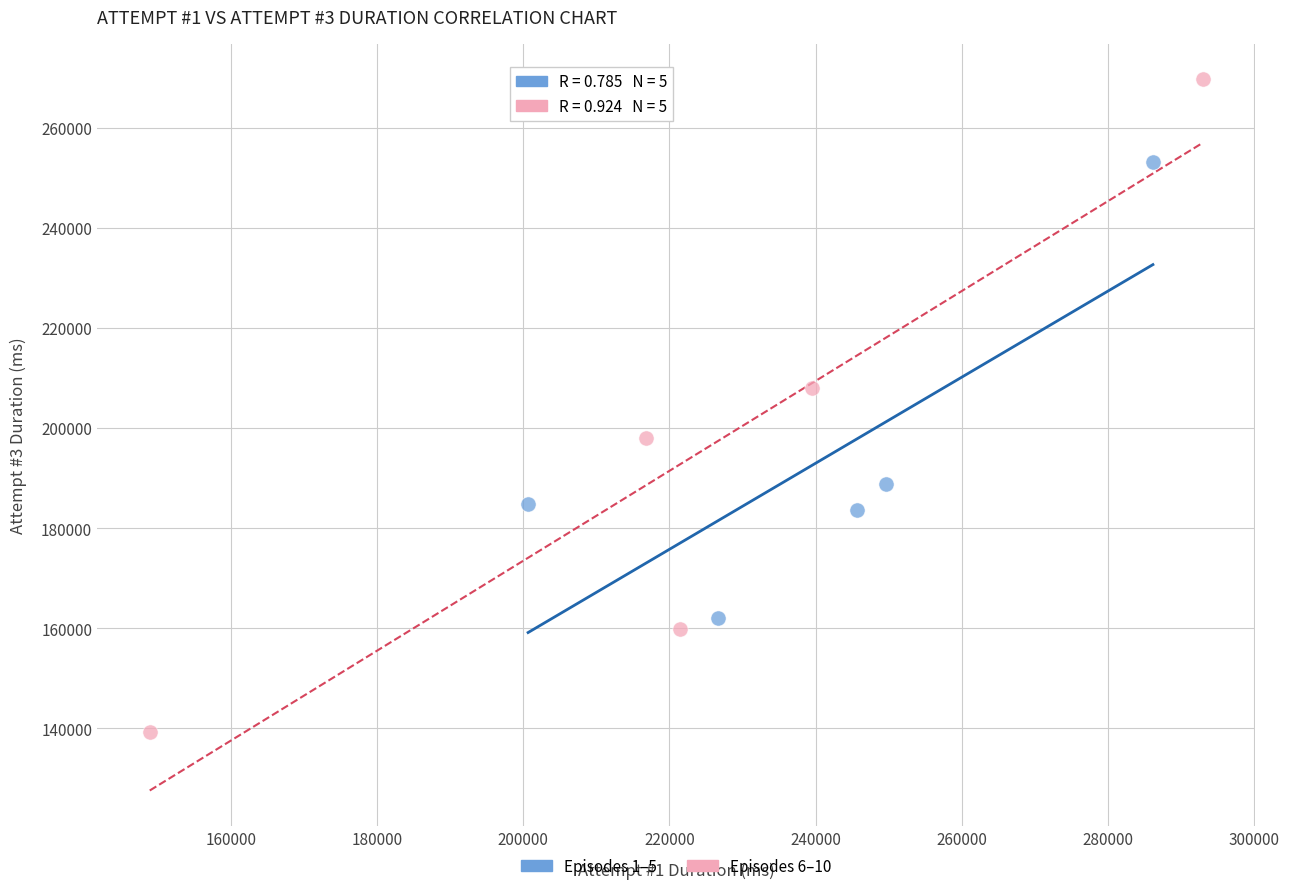

Which series has the largest Y range (max minus min)?

Episodes 6–10